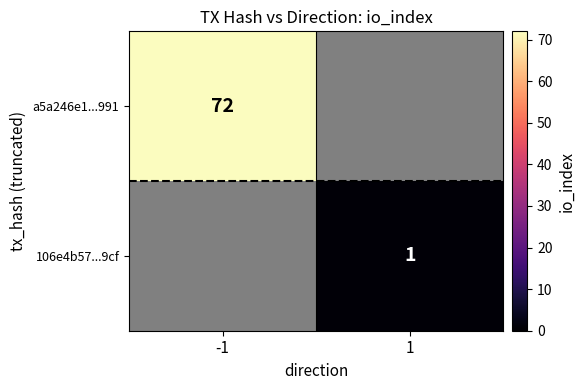

Between -1 and 1, which is larger?

-1